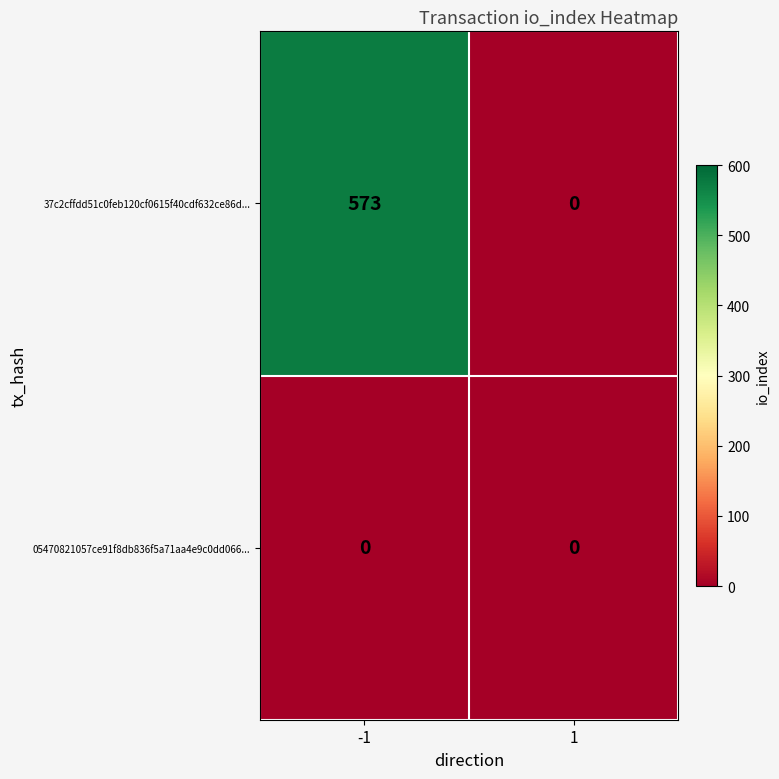

The value of 05470821057ce91f8db836f5a71aa4e9c0dd066... at -1 is 0. True or false?

True